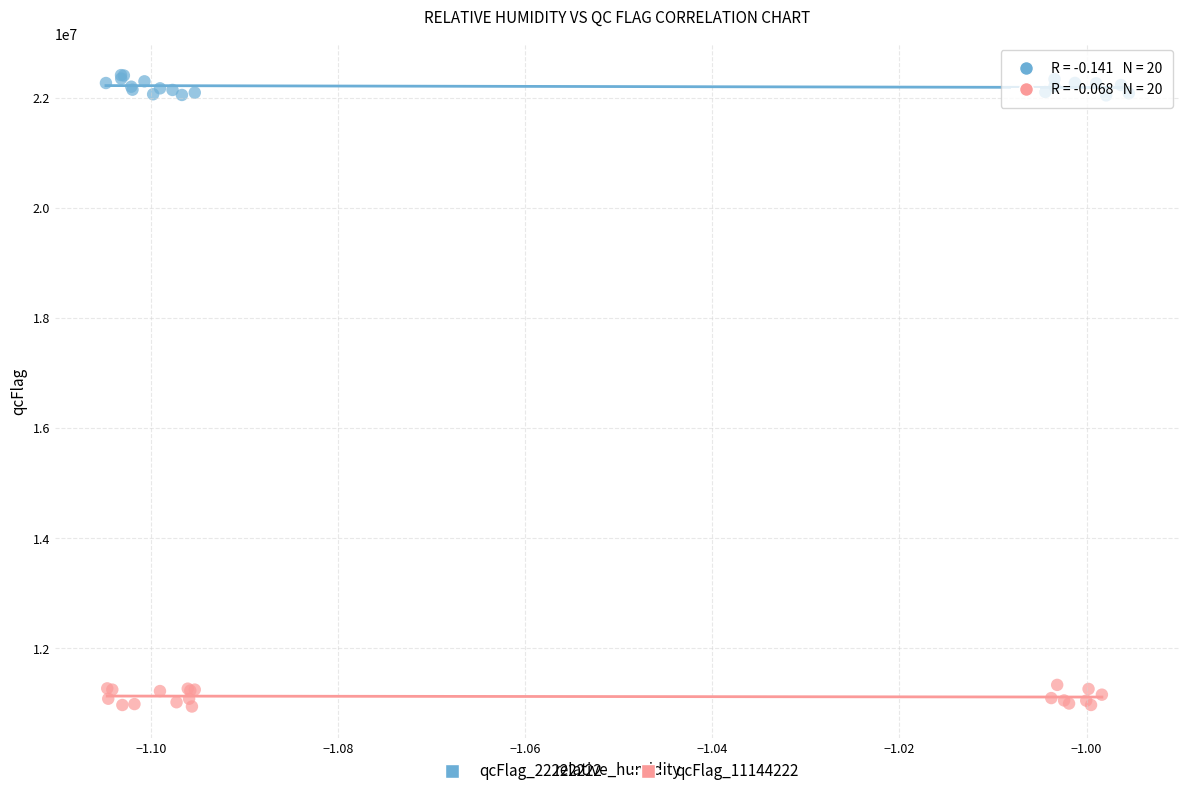

Which series reaches the minimum Y coordinate?

qcFlag_11144222